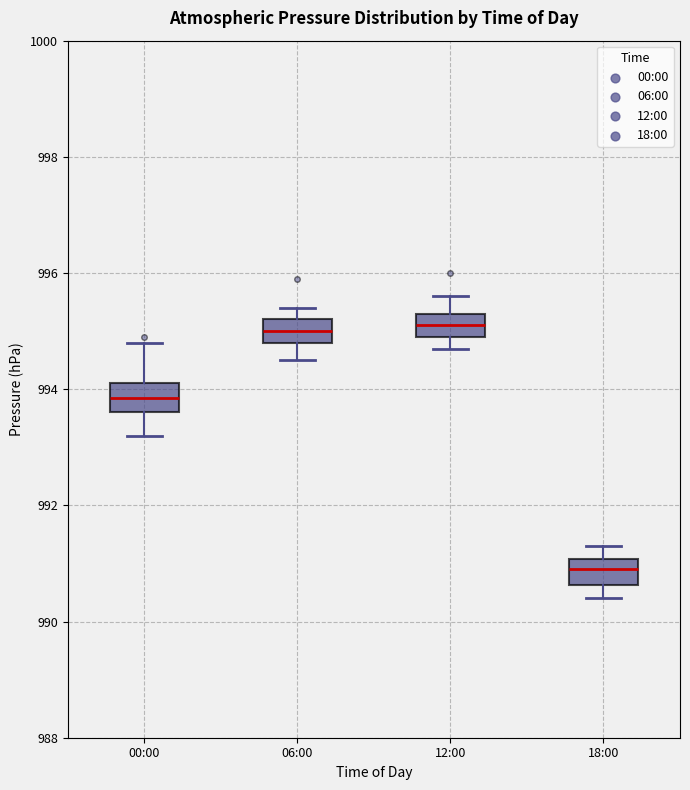

Reading left to right, transcribe this box plot: for each box, give where its median line is, the range the box spans, and where its two whiskers end, as read against the y-axis. The values are not printed on the chart, so give them approximately, as read against the axis.

00:00: median 993.8, box 993.6 to 994.2, whiskers 993.2 to 994.8
06:00: median 995.0, box 994.8 to 995.2, whiskers 994.6 to 995.4
12:00: median 995.2, box 995.0 to 995.4, whiskers 994.8 to 995.6
18:00: median 991.0 (inside the box), box 990.6 to 991.0, whiskers 990.4 to 991.4